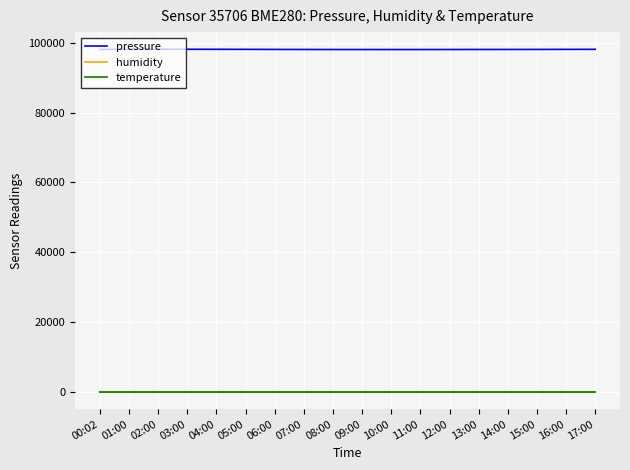

Which series has the widest spread of values?

pressure